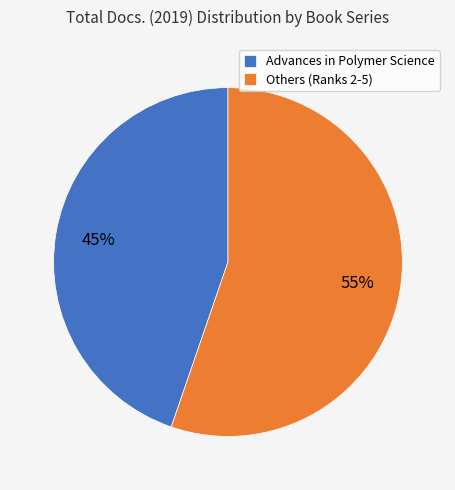

To the nearest percent, what percentage of the pie is Advances in Polymer Science?

45%